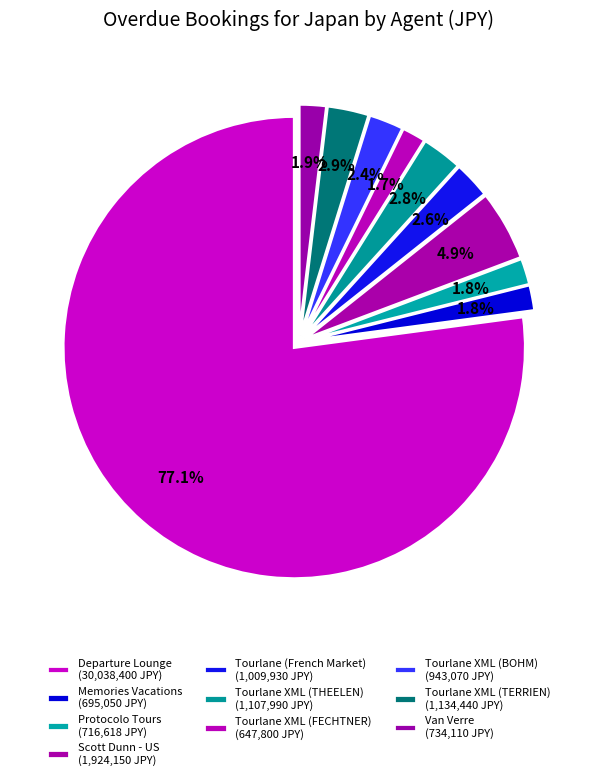

What percentage do Departure Lounge and Memories Vacations together represent?

78.9%